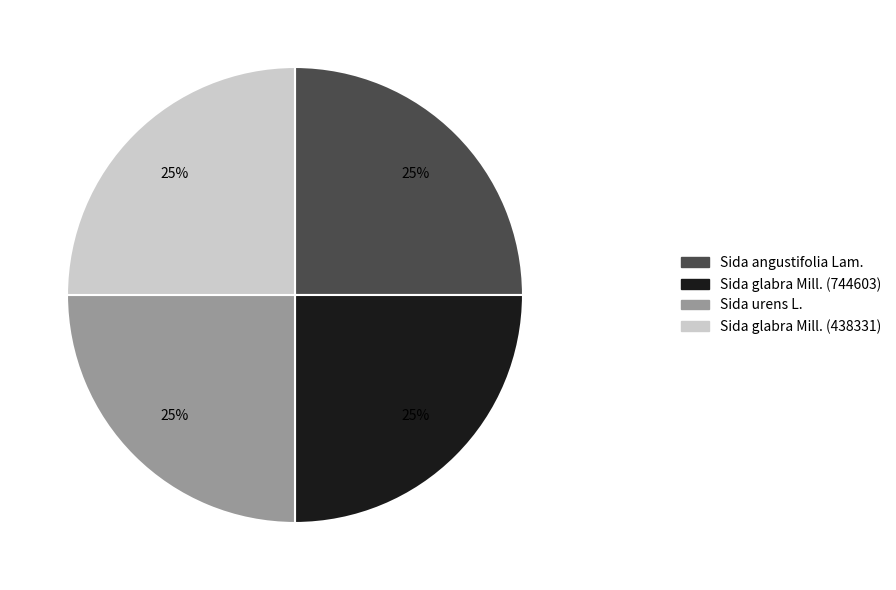

The Sida glabra Mill. (438331) slice represents 25% of the pie. True or false?

True